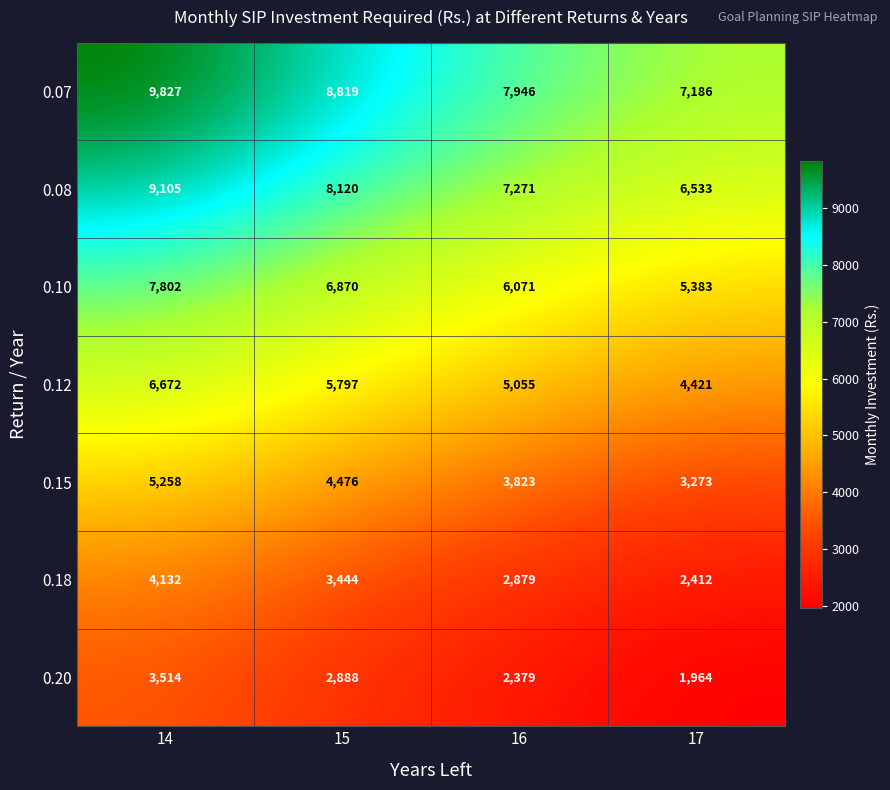

At which category is the sum across all series the highest?

14